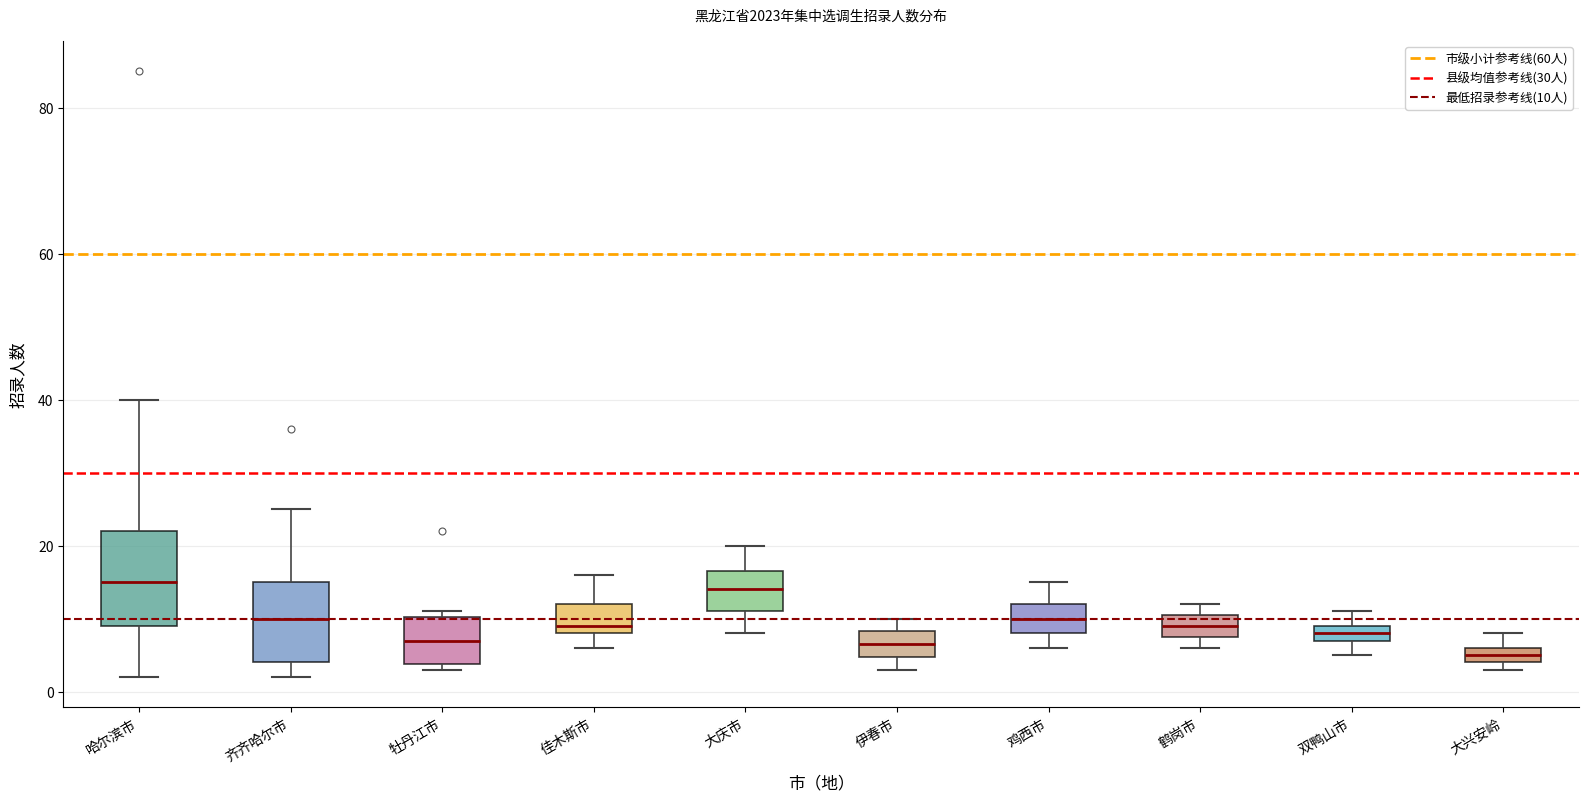

Where does the lower whisker of the box for 大庆市 end on the y-axis? The values are not printed on the chart, so give them approximately, as read against the axis.

8